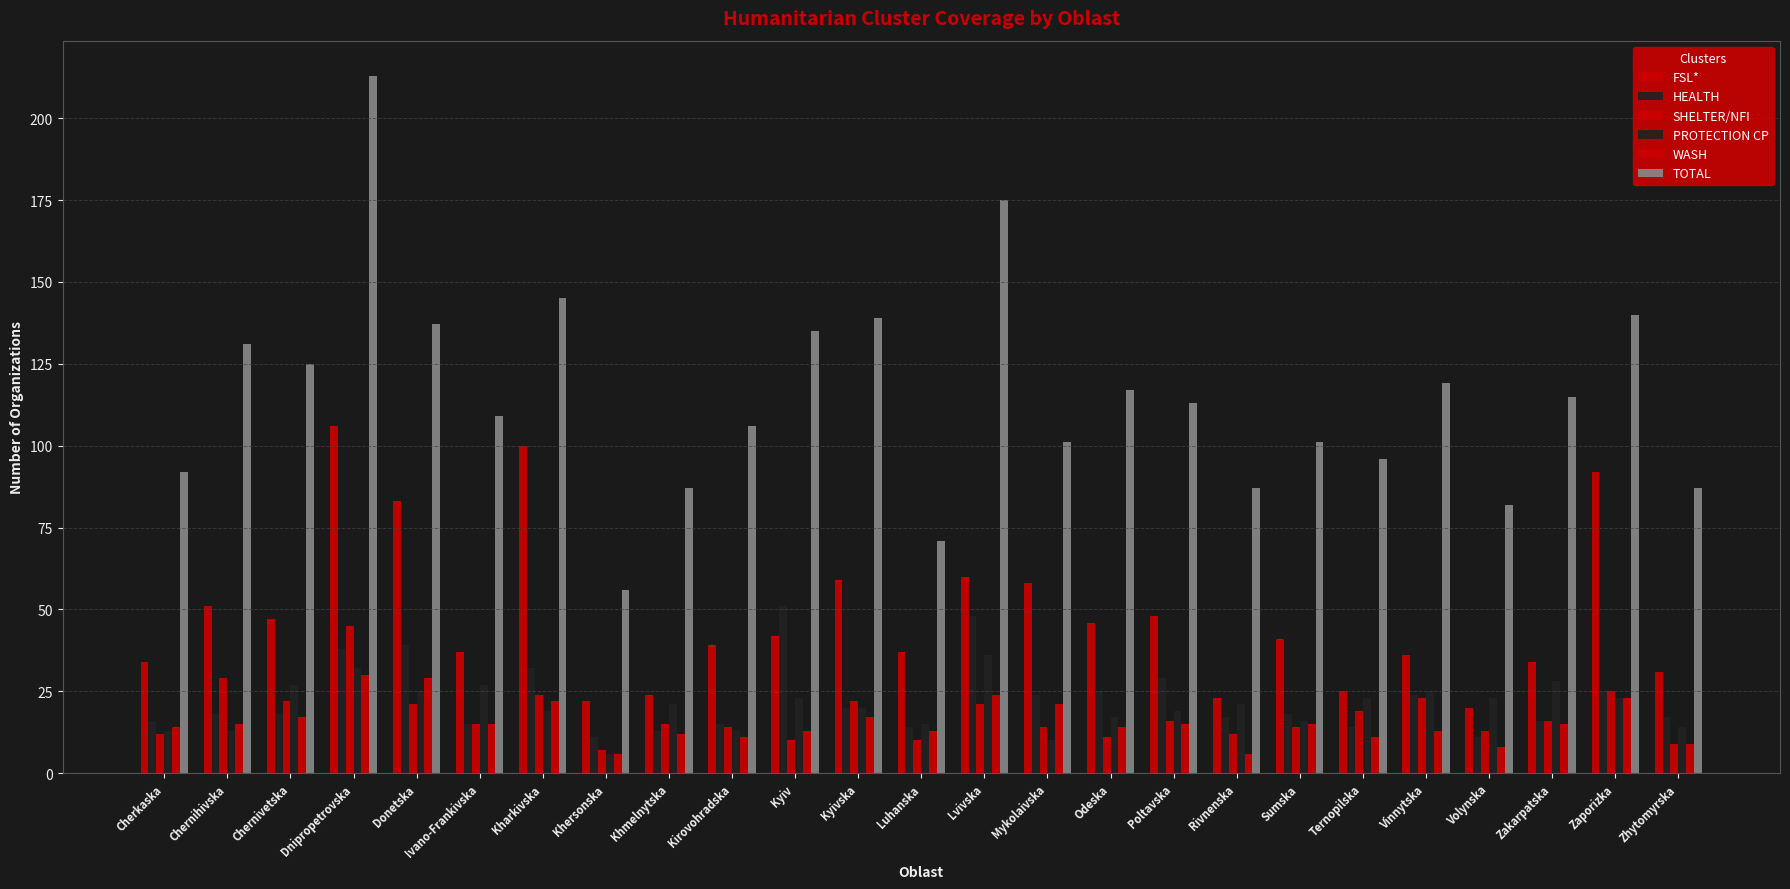

How many groups of bars are there?

25